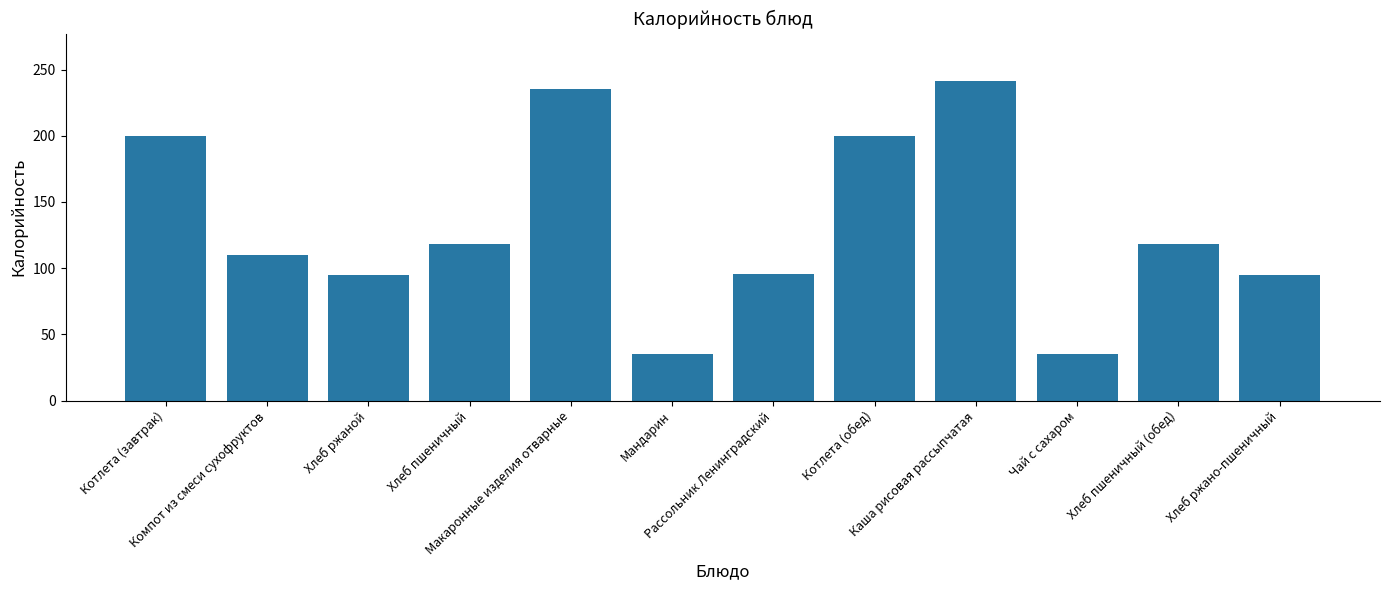

What is the minimum value shown in the chart?

35